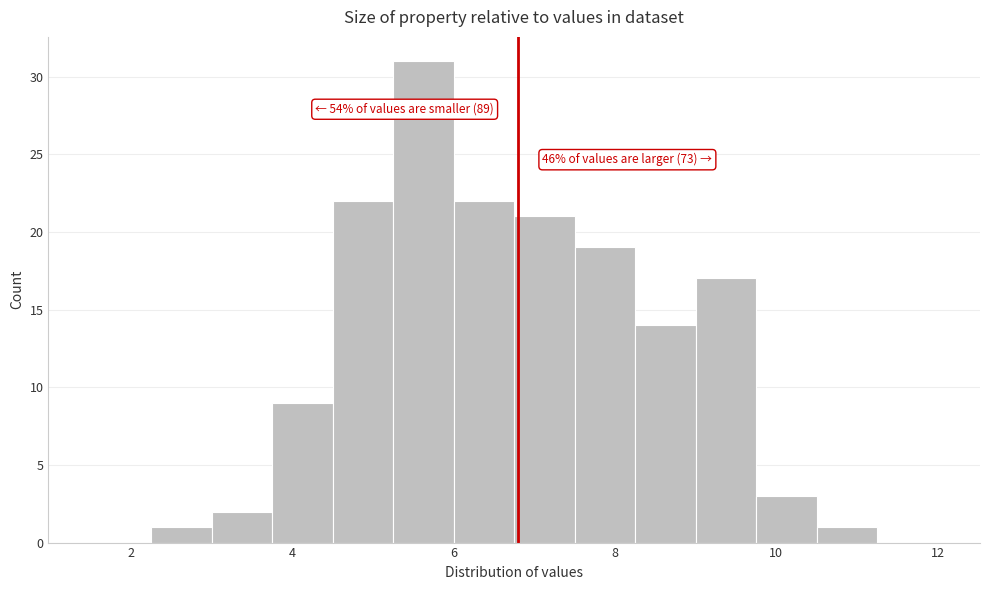

Around what value on the x-axis is the tallest bar? Give the approximate position of its centre, as read against the axis.

5.6